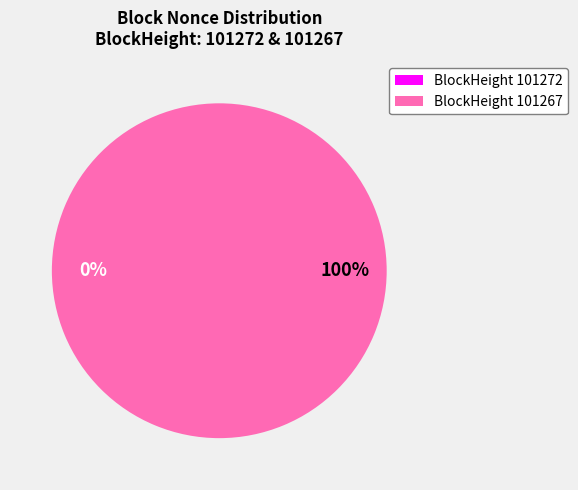

What is the change in value from 101272 to 101267?

+51193